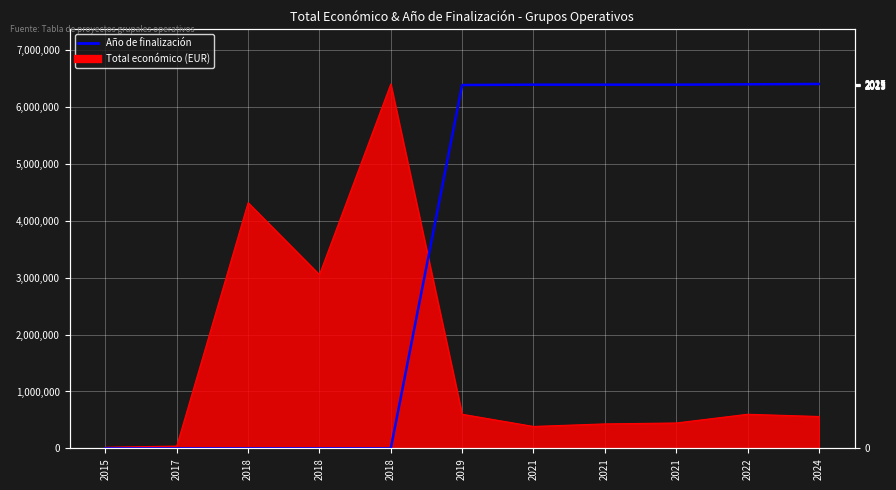

Between 2022 and 2021, which is larger?

2022